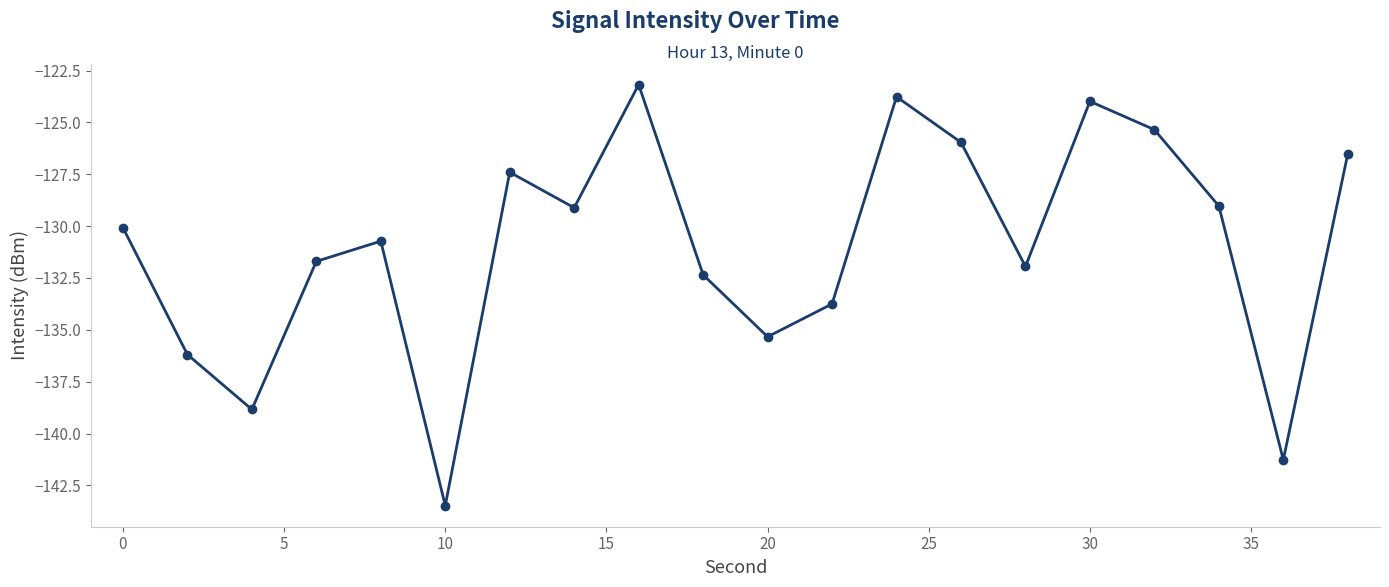

How many categories are shown in the chart?

20